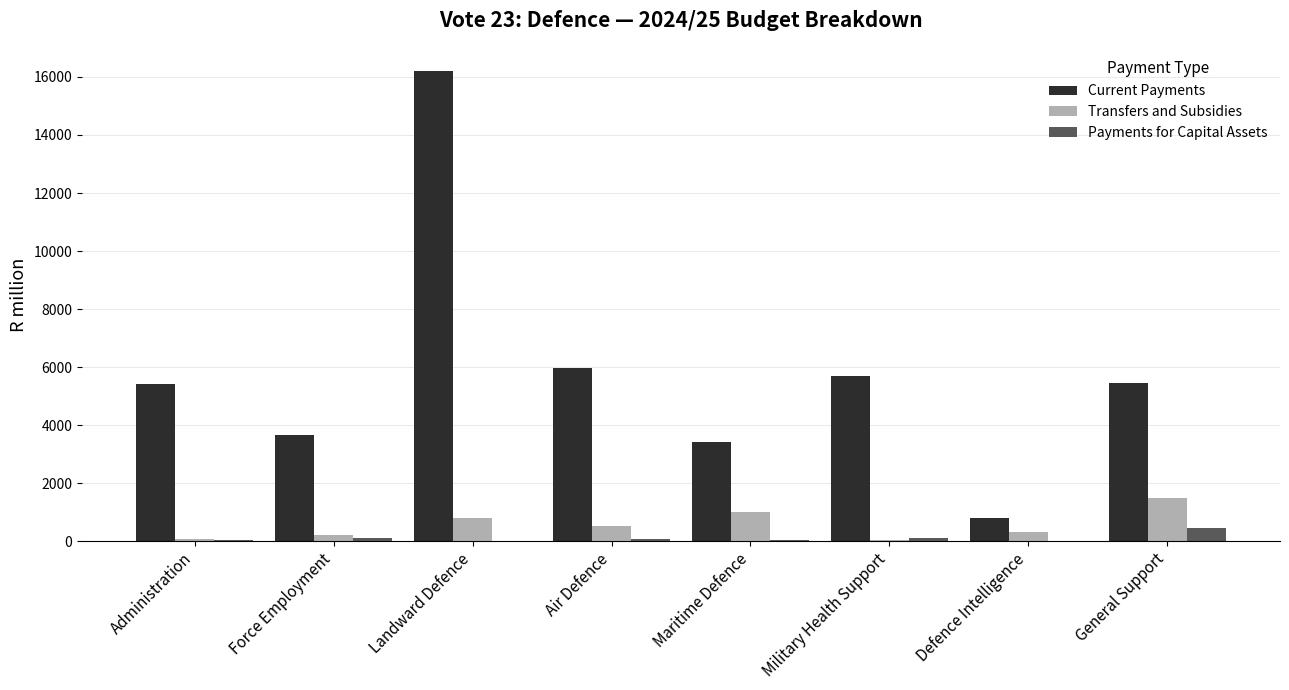

Is it true that Payments for Capital Assets equals 435.9 at General Support?

True